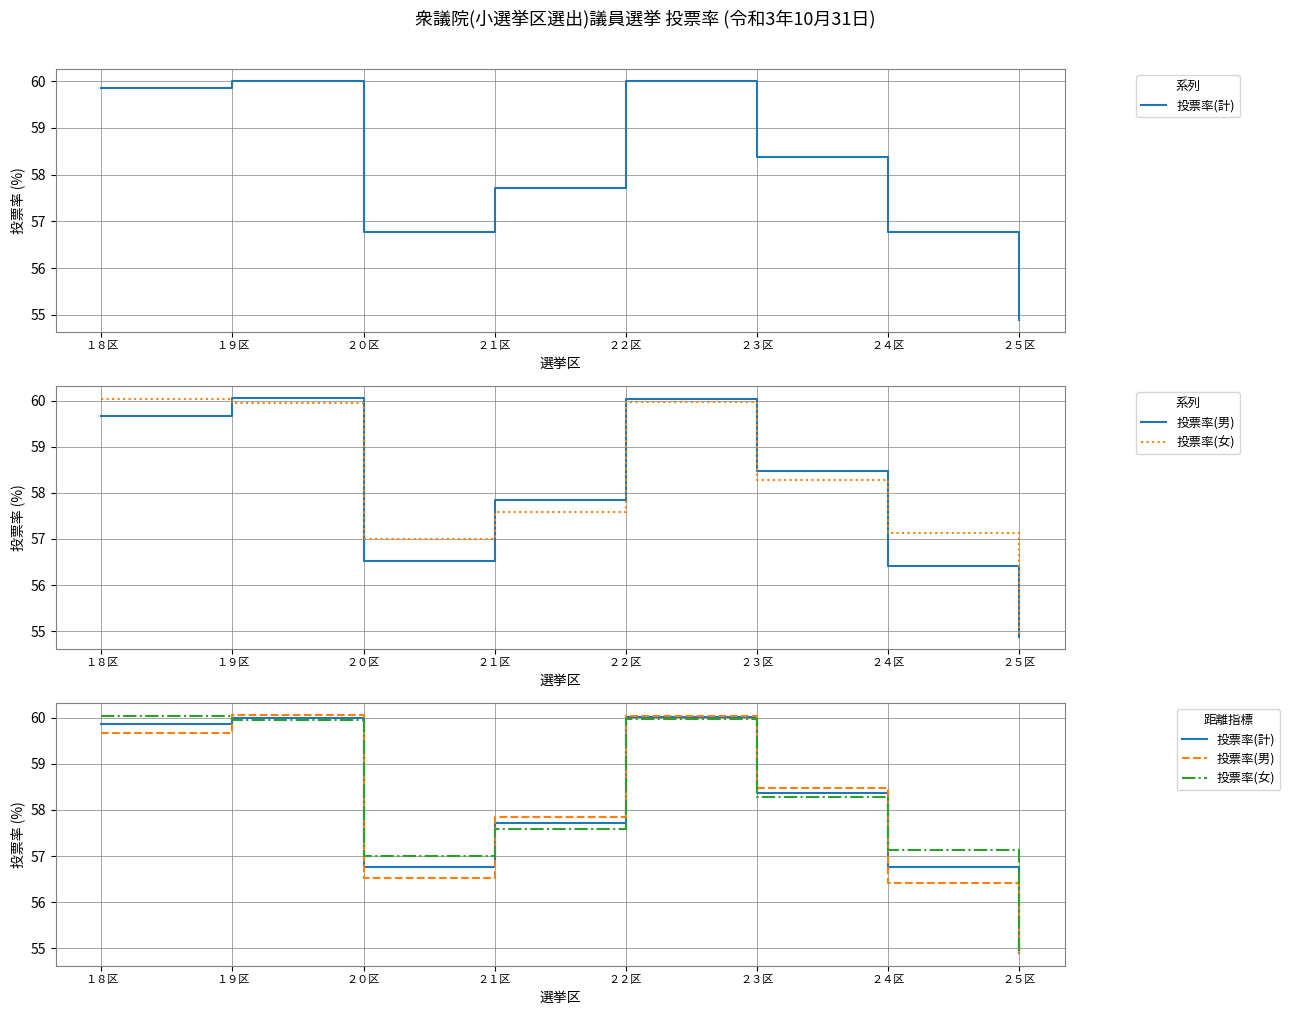

At which label is 投票率(男) closest to 57?

２０区